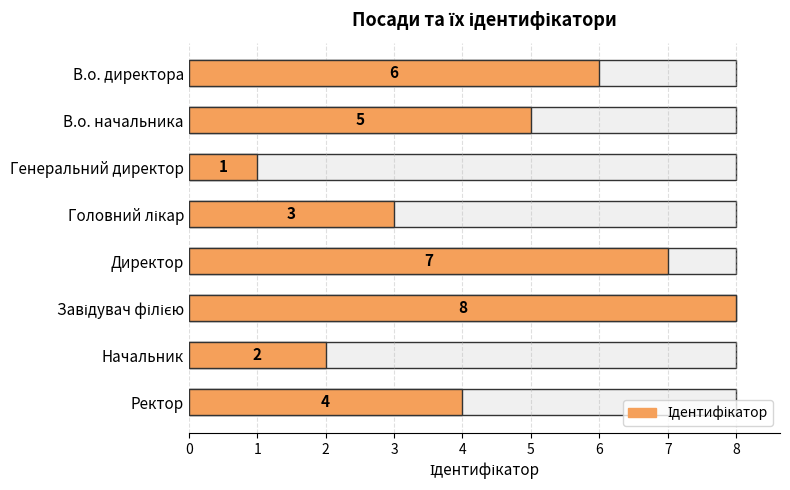

What is the change in value from Генеральний директор to Ректор?

+3